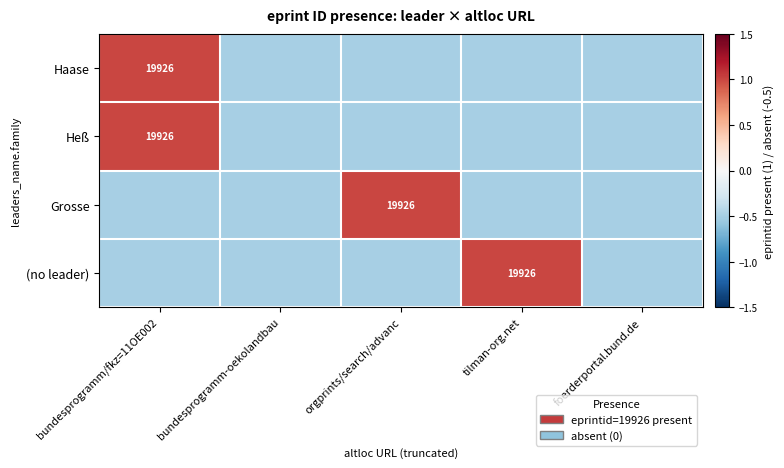

At how many categories does at least one series exceed 0?

3